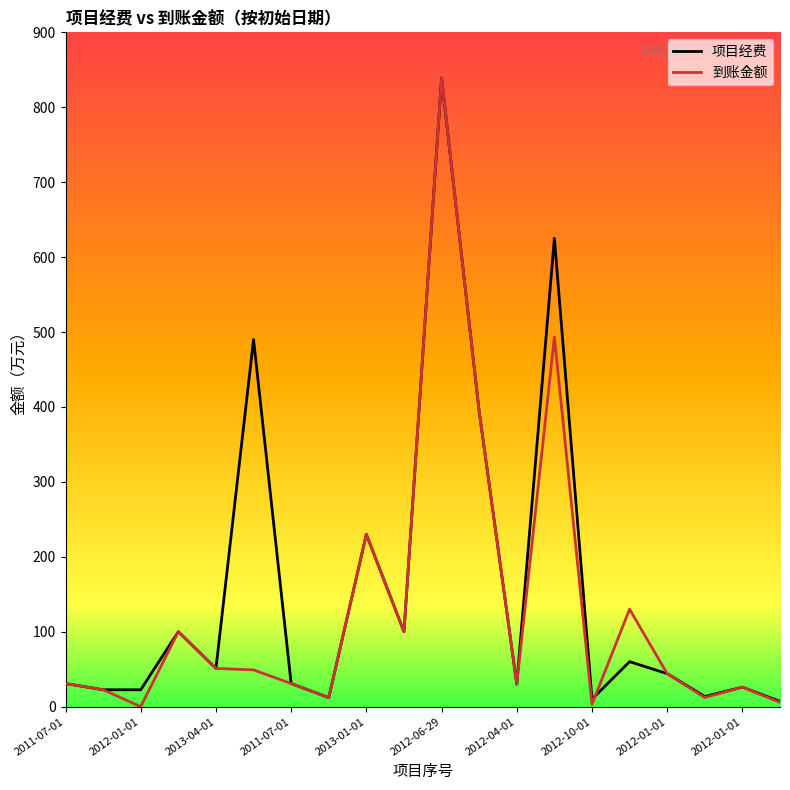

How many lines are shown in the chart?

2